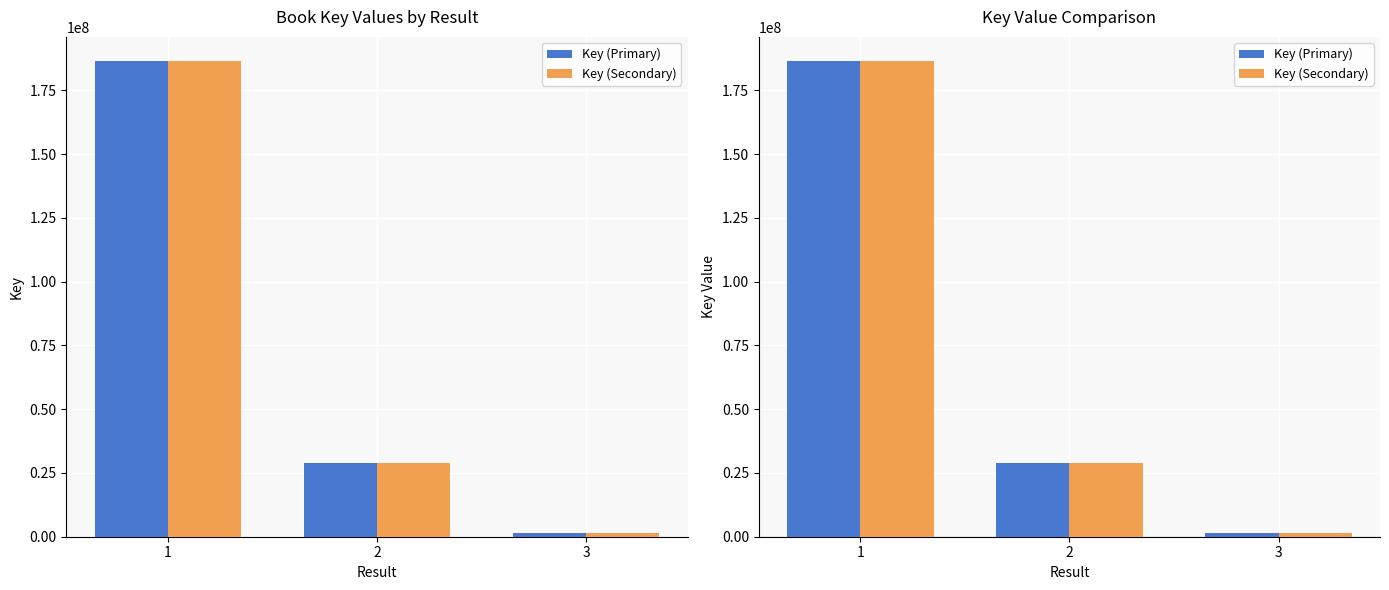

Which category has the lowest value in the Key (Secondary) series?

3